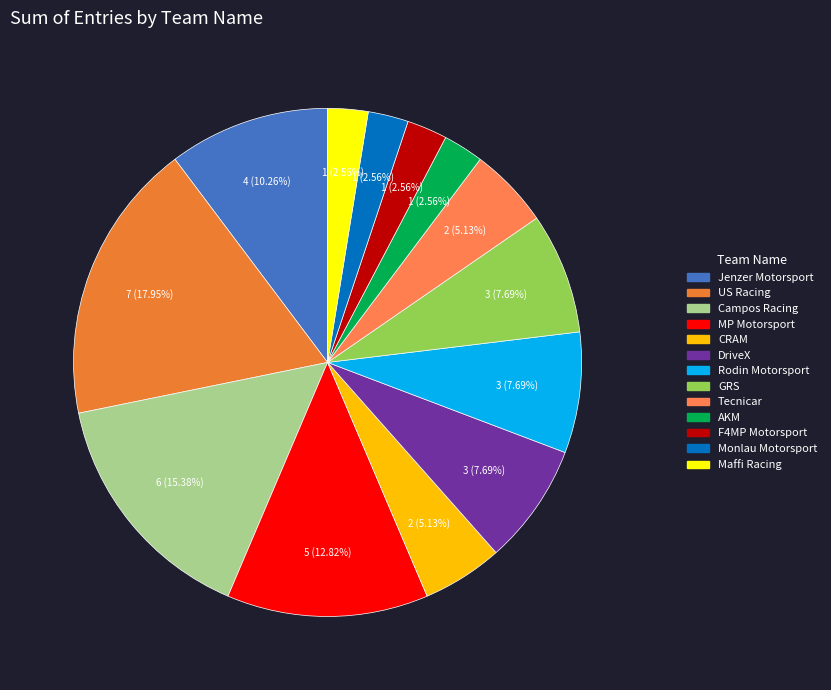

What percentage is the Tecnicar slice, to the nearest percent?

5%